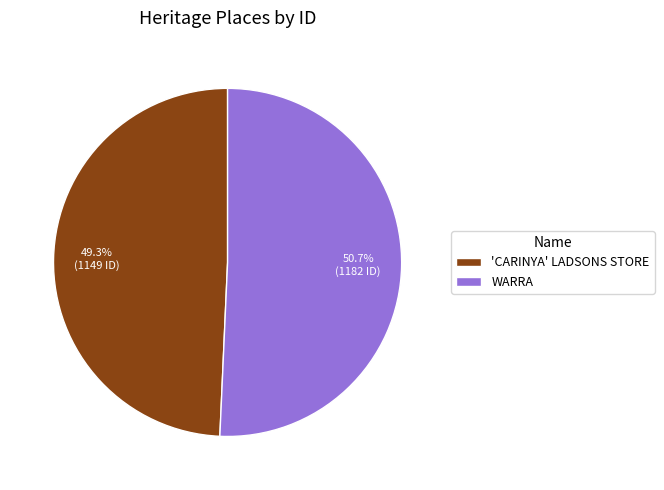

Is 'CARINYA' LADSONS STORE the majority of the pie?

No